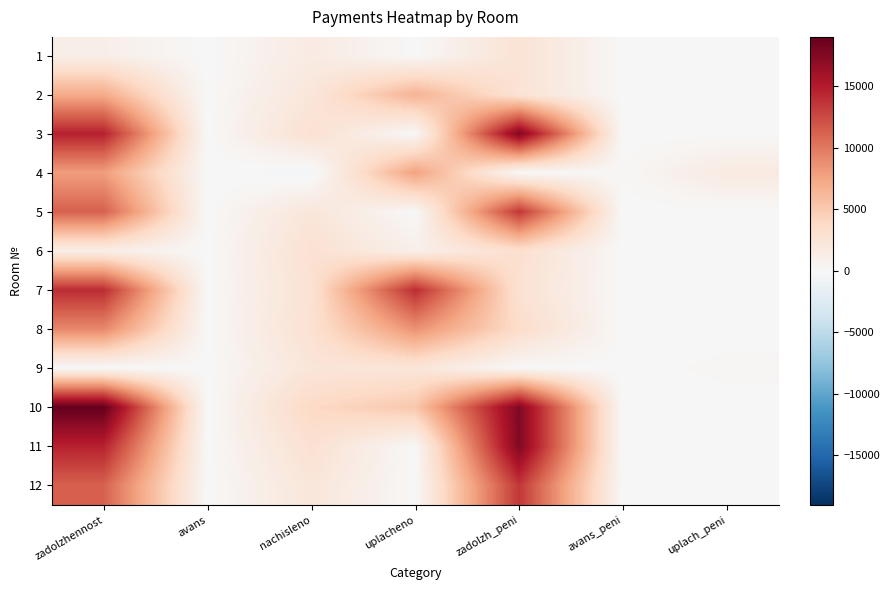

Count the number of data series in this chart.

12